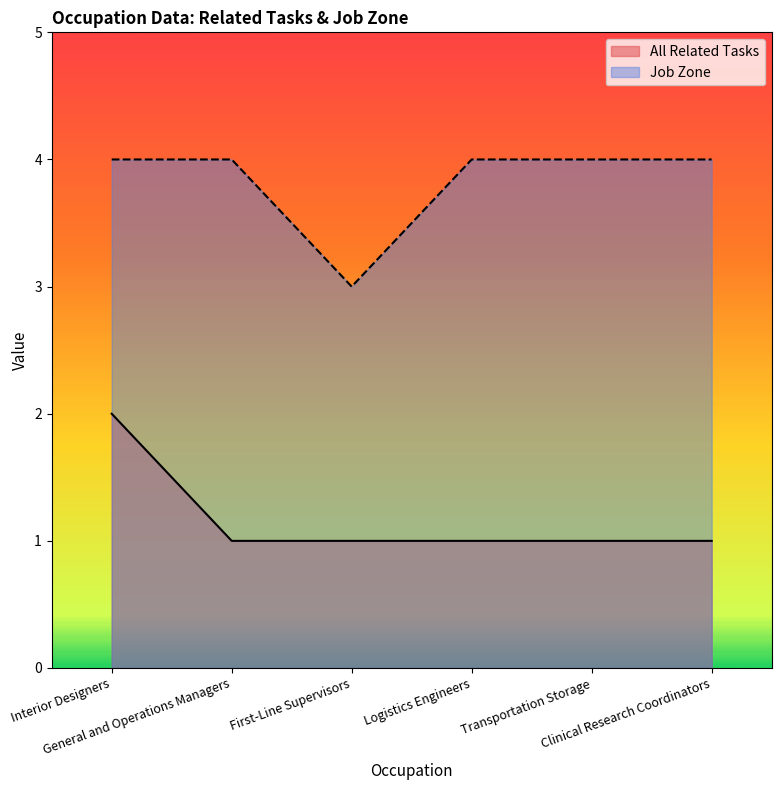

What is the difference between the highest and lowest values at Clinical Research Coordinators?

3